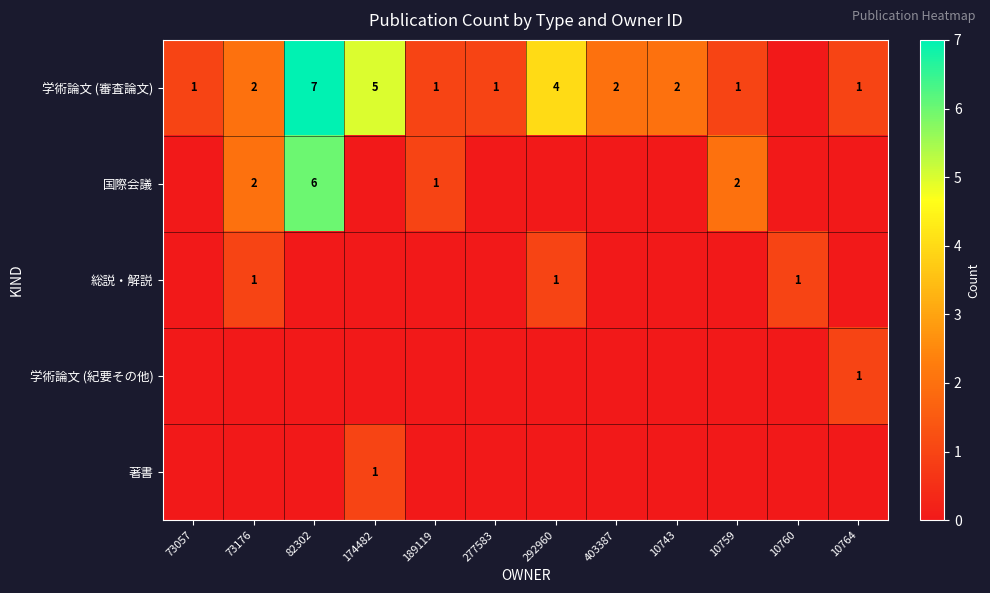

Is it true that 学術論文 (審査論文) equals 1 at 277583?

True